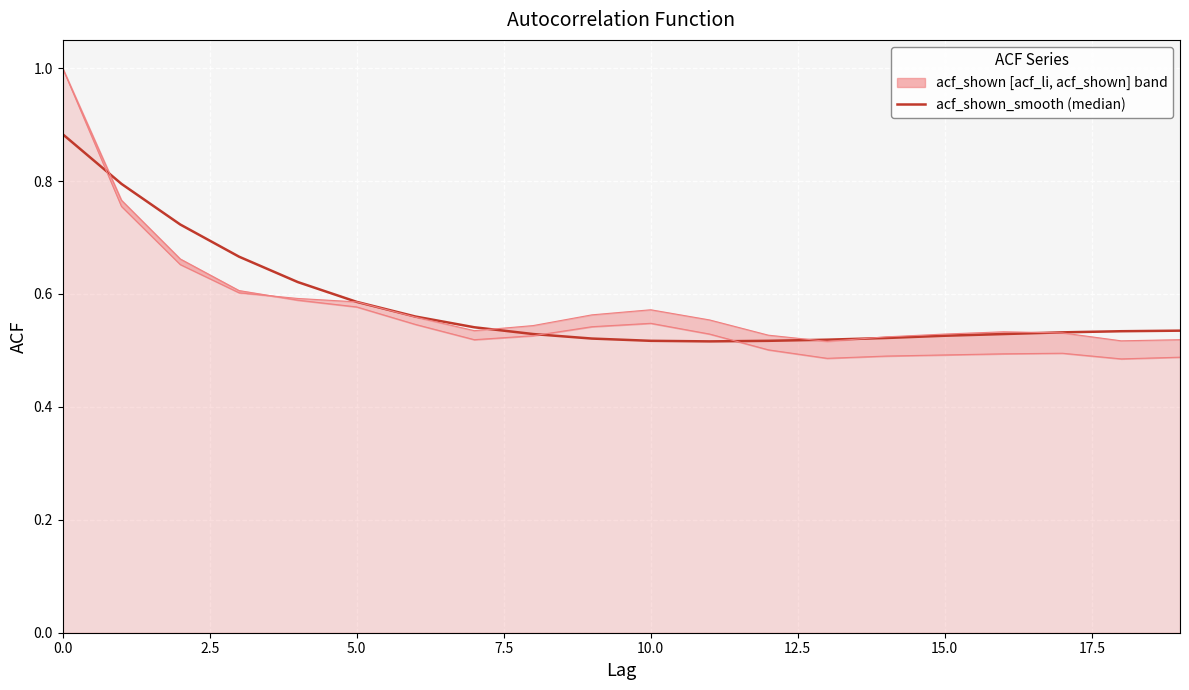

True or false: acf_shown_smooth and acf_li intersect in this chart.

True